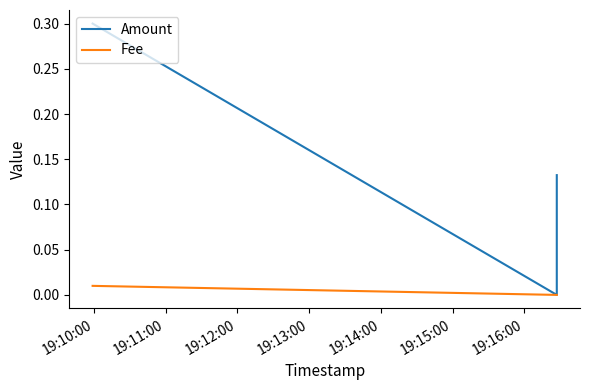

Which series has the largest total across all categories?

Amount